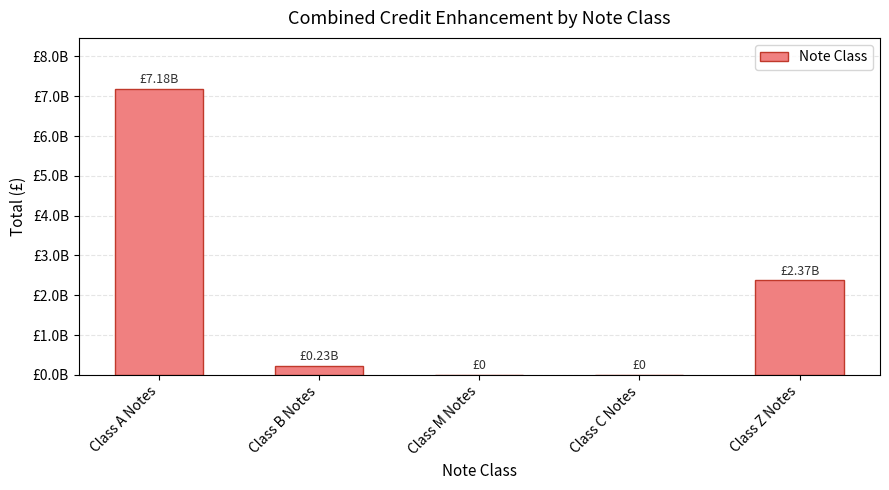

Between Class M Notes and Class C Notes, which is larger?

Class M Notes